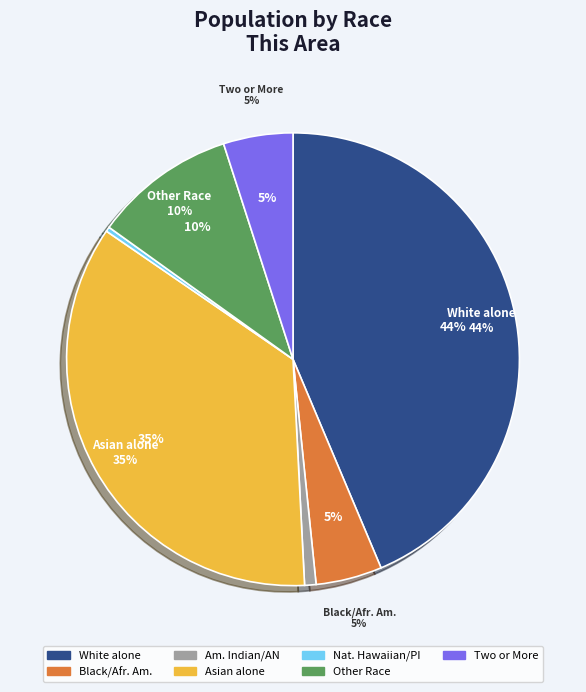

Count the number of slices in the pie.

7